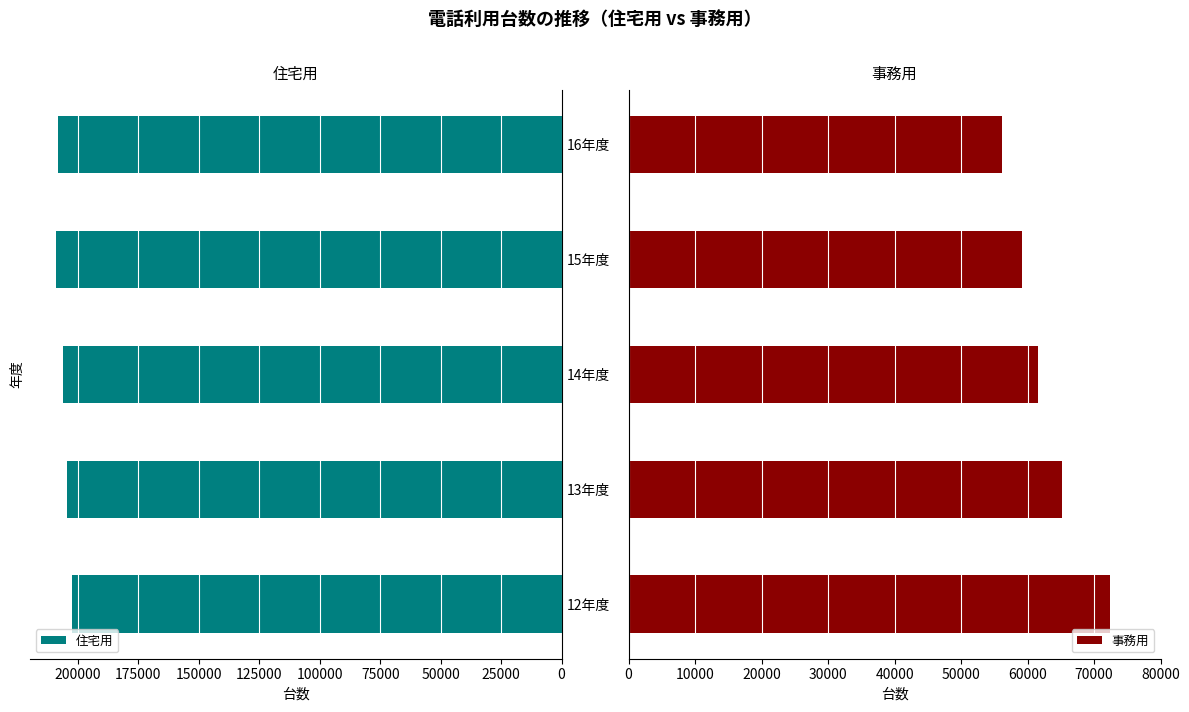

What is the sum of the 住宅用 values at 16年度 and 12年度?

410664